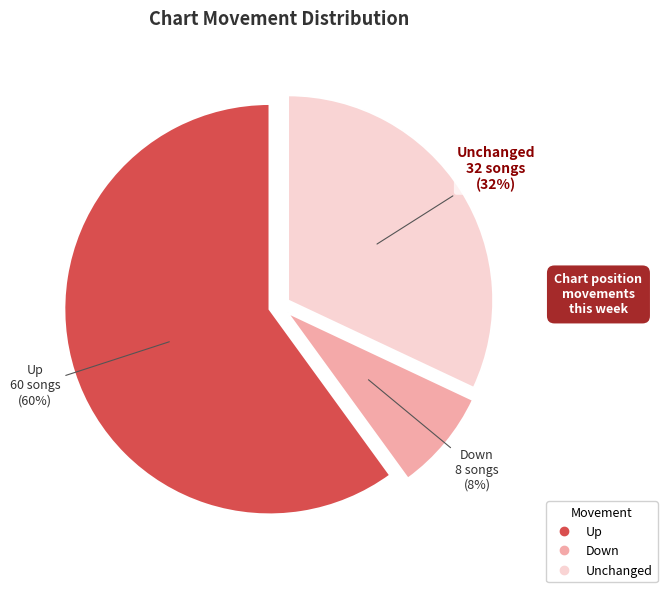

To the nearest percent, what is the average slice percentage?

33%